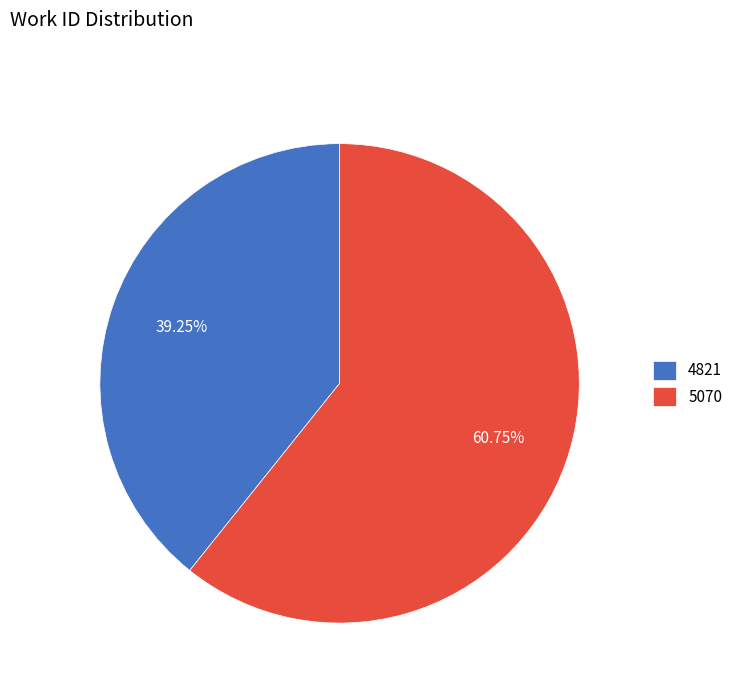

How many segments does this pie chart have?

2